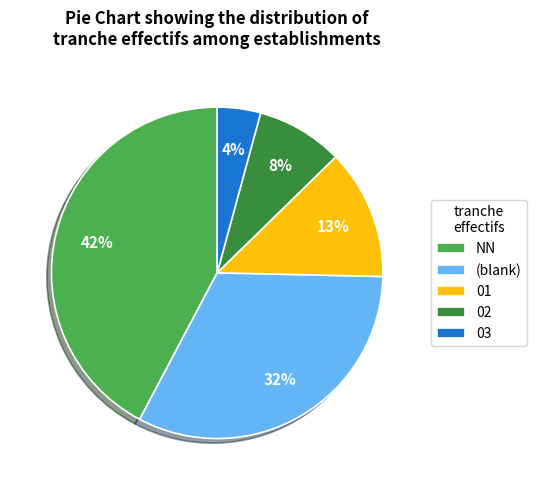

Between 02 and 03, which is larger?

02